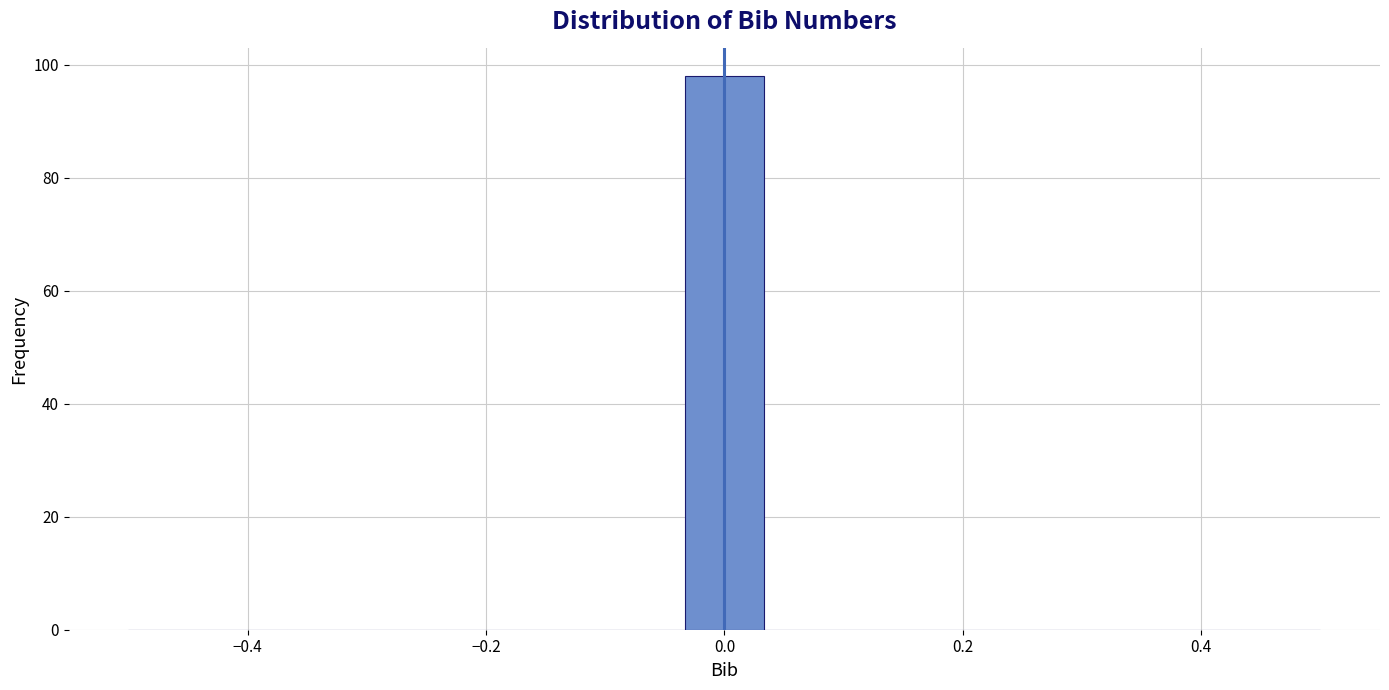

Around what value on the x-axis is the tallest bar? Give the approximate position of its centre, as read against the axis.

0.00